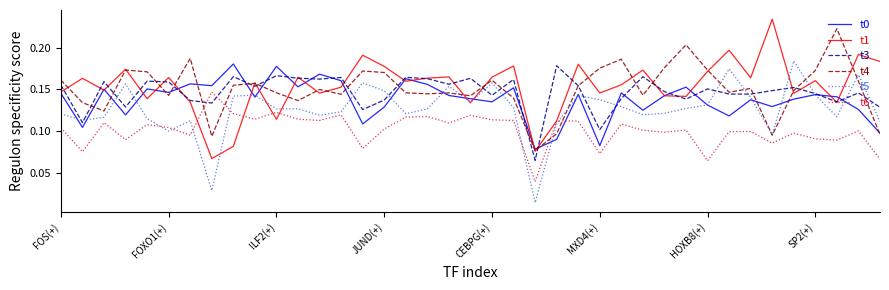

True or false: t5 and t6 intersect in this chart.

True